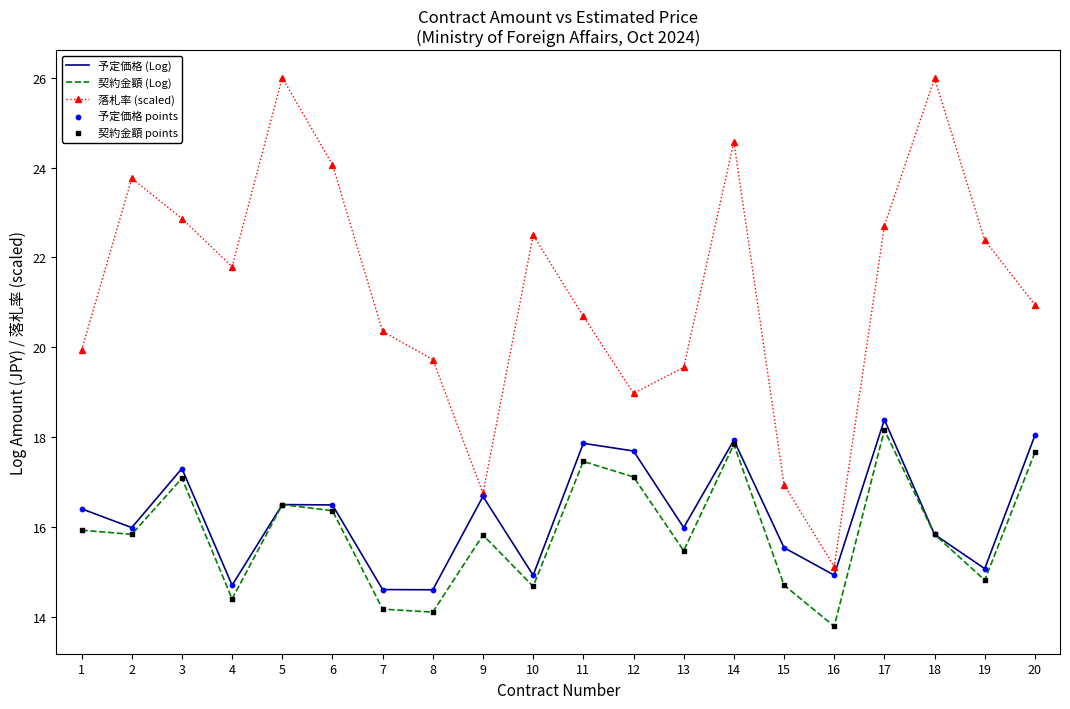

Is it true that 予定価格 (Log) equals 18.0 at 20?

True